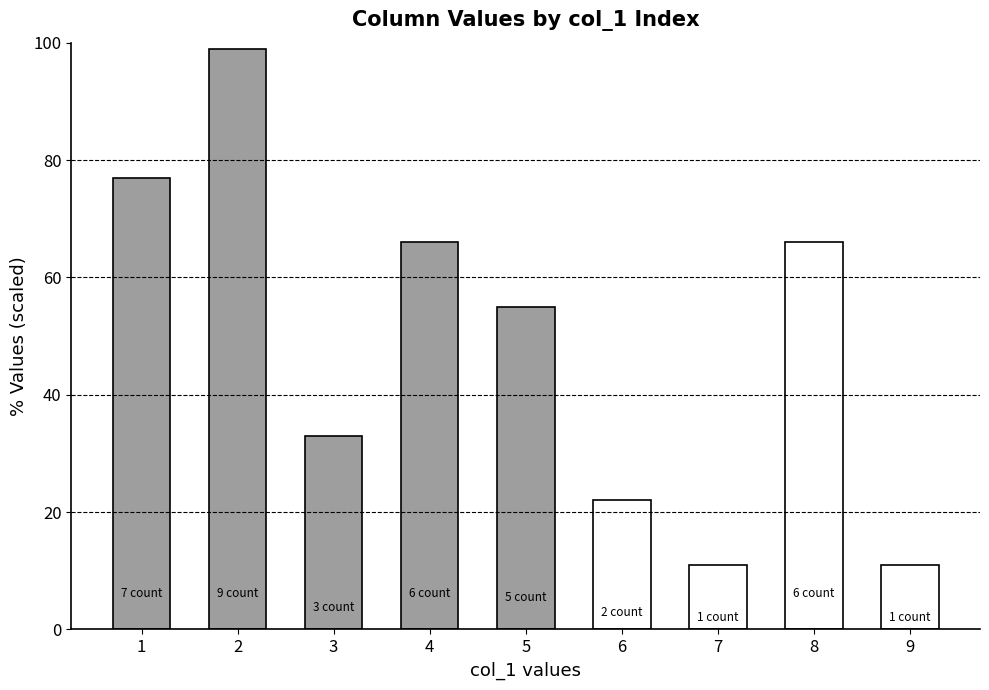

What is the difference between the maximum and minimum values?

88